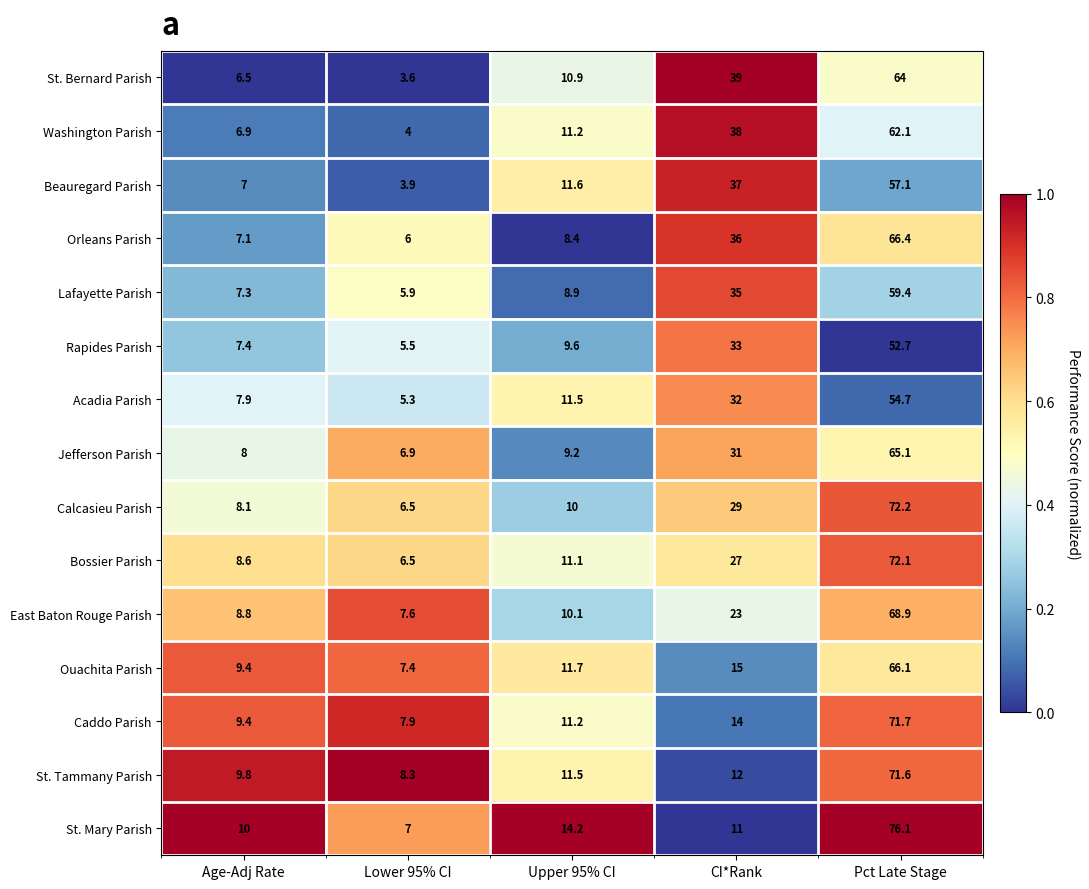

At which category is the sum across all series the highest?

Pct Late Stage